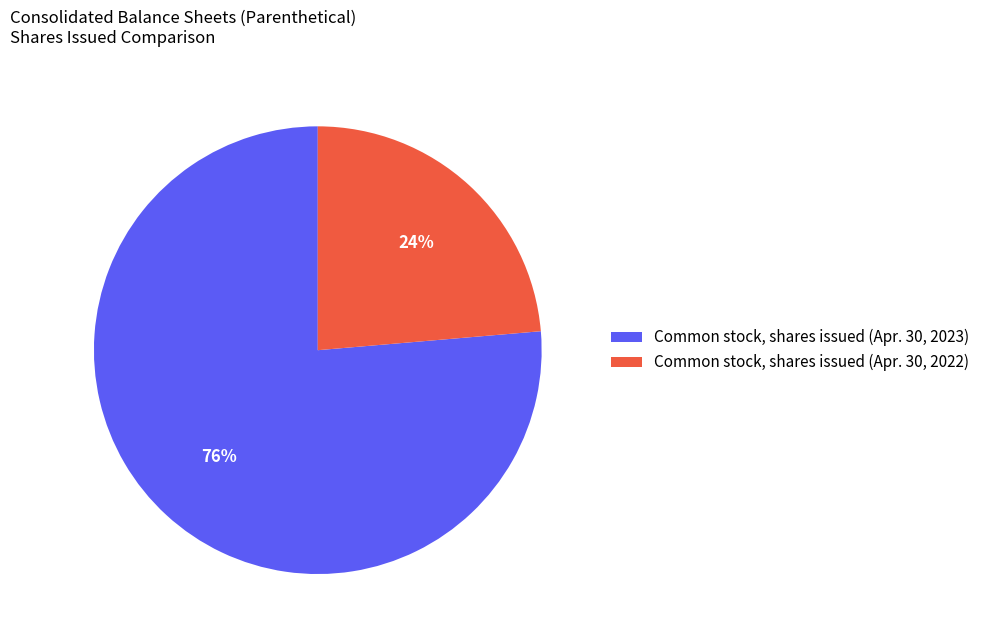

The Common stock, shares issued (Apr. 30, 2022) slice represents 24% of the pie. True or false?

True